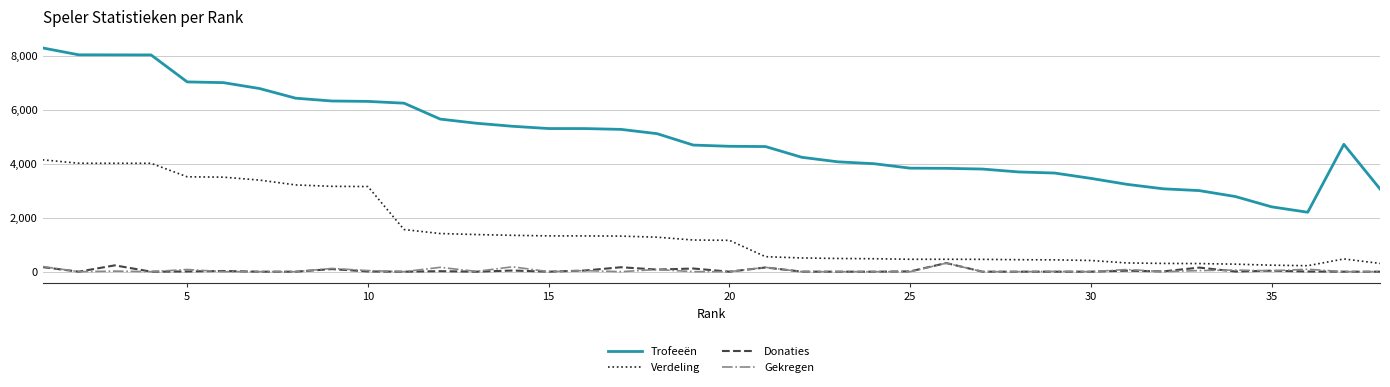

Which series has the widest spread of values?

Trofeeën